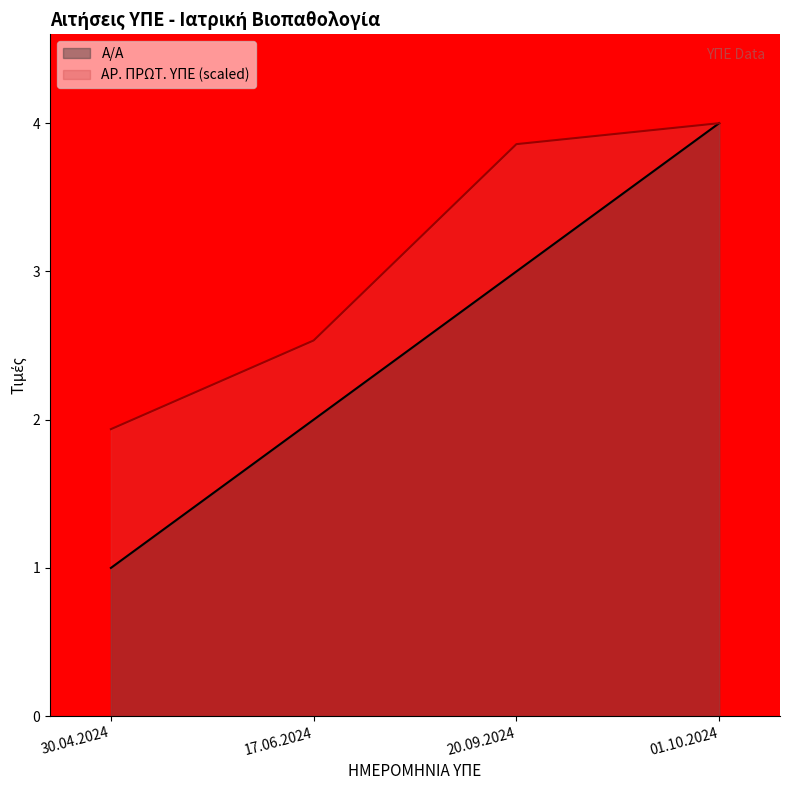

How many data points in Α/Α are less than 3?

2